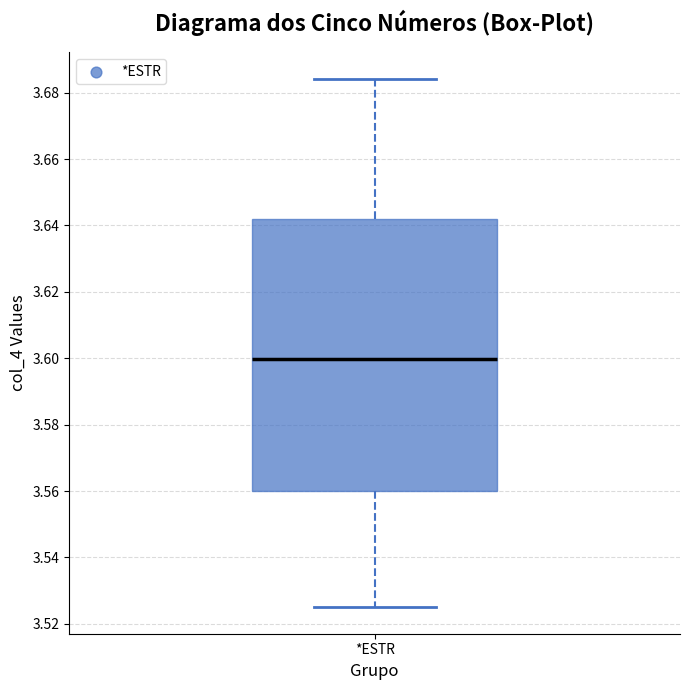

Read this box plot against the y-axis: the position of the median line, the range covered by the box, and the ends of both whiskers. The values are not printed on the chart, so give them approximately, as read against the axis.

median 3.600, box 3.560 to 3.642, whiskers 3.524 to 3.684